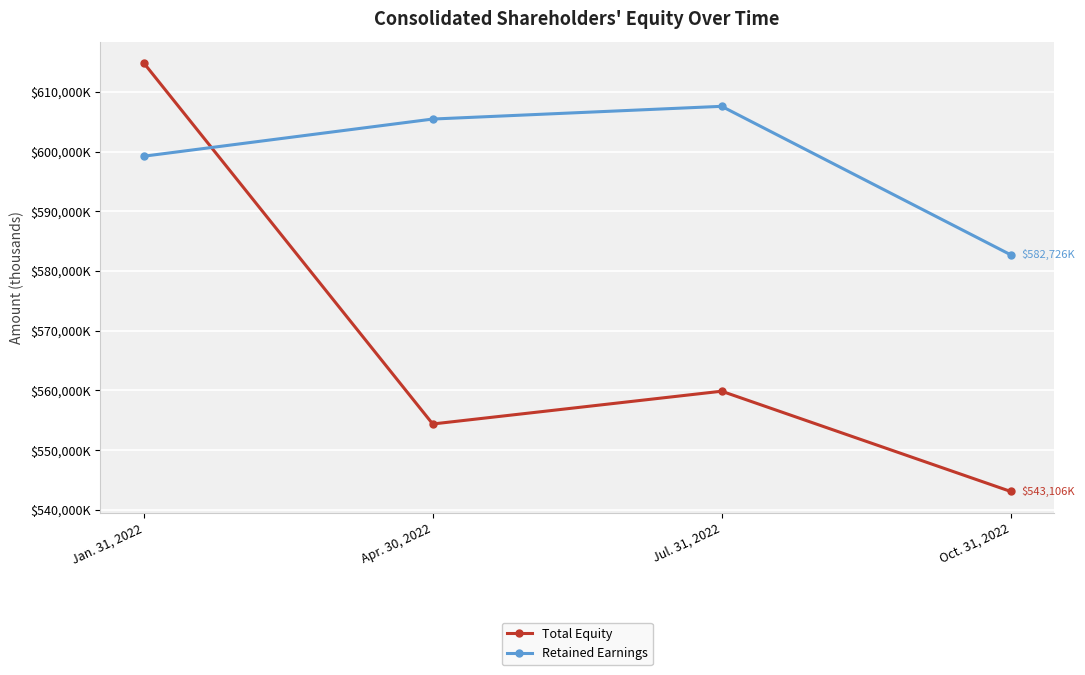

Between Jan. 31, 2022 and Oct. 31, 2022, which series saw the biggest shift?

Total Equity